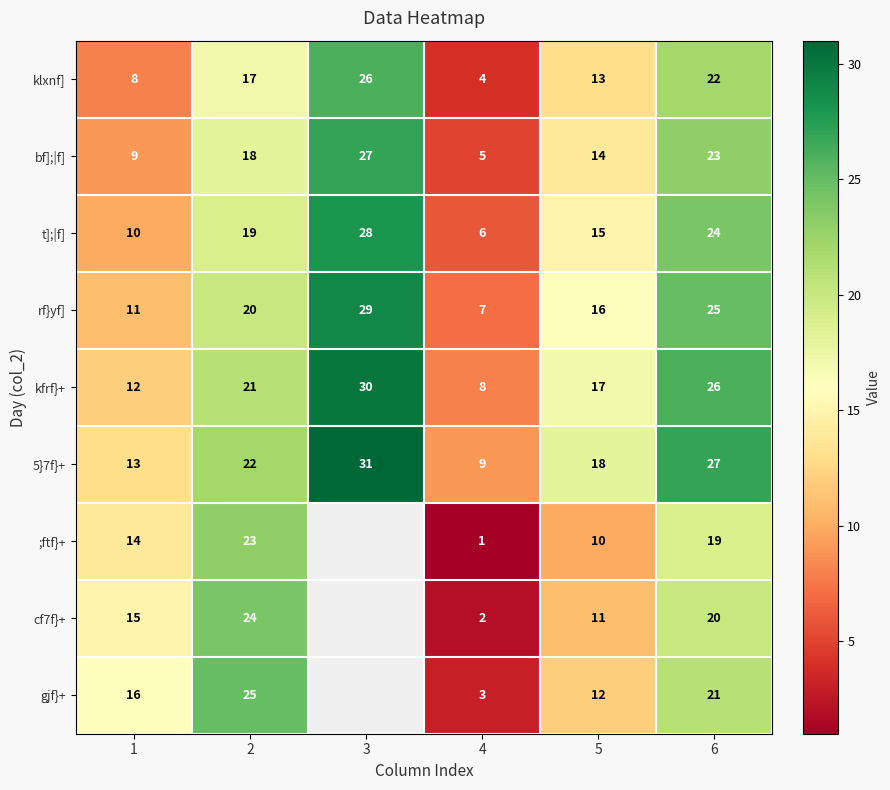

Which has a higher value, 1 or 6?

6